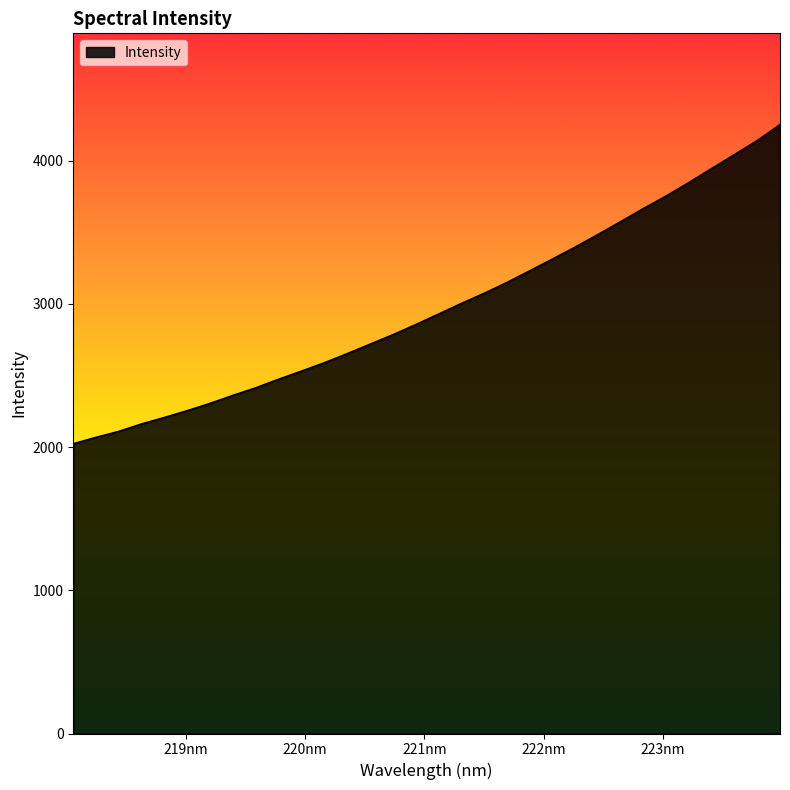

Does the chart display data point markers on the line(s)?

No